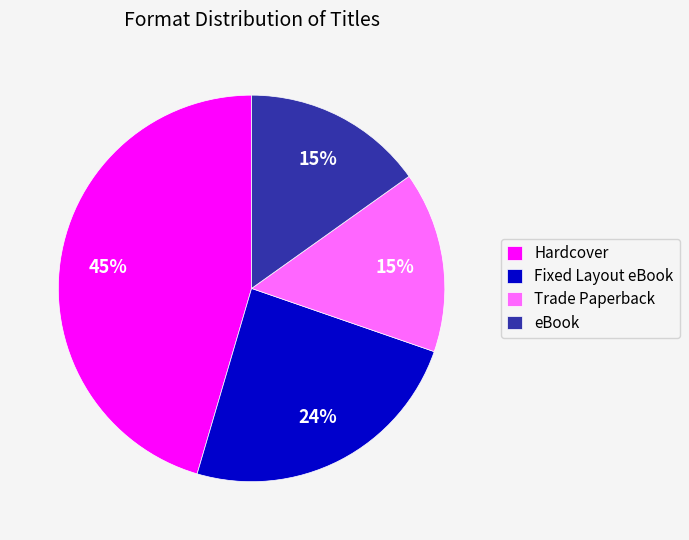

How many slices are in this pie chart?

4